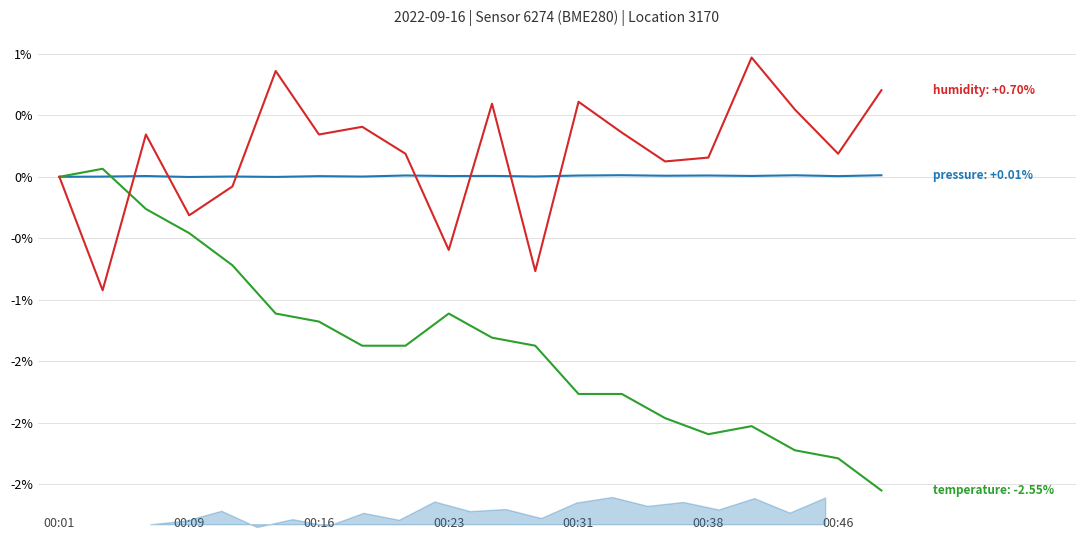

How many data points in humidity are above 0?

14